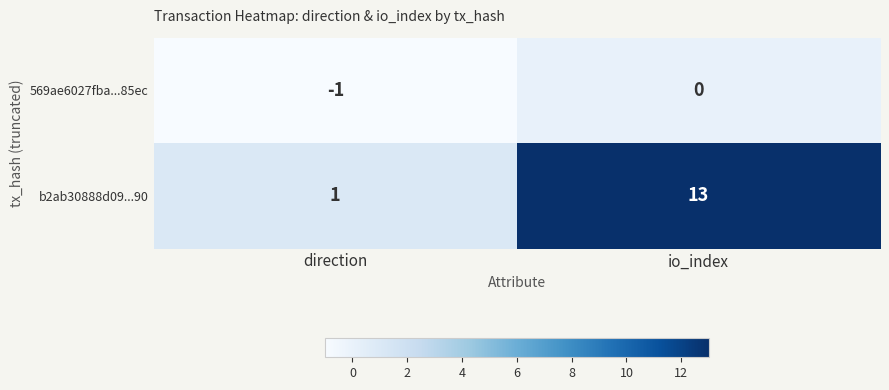

Between direction and io_index, which series saw the biggest shift?

b2ab30888d09...90